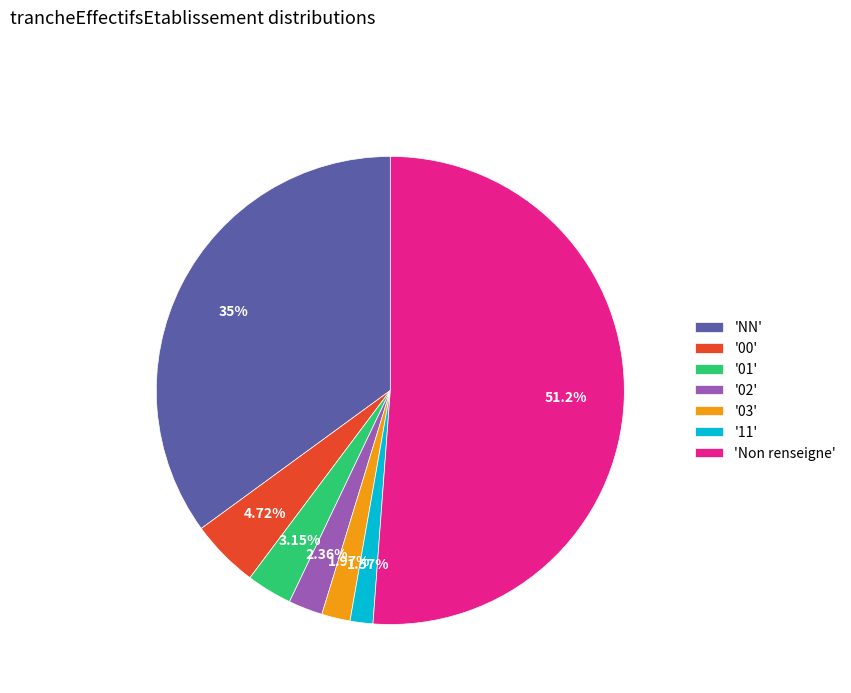

Which slice represents more than half of the pie?

'Non renseigne'